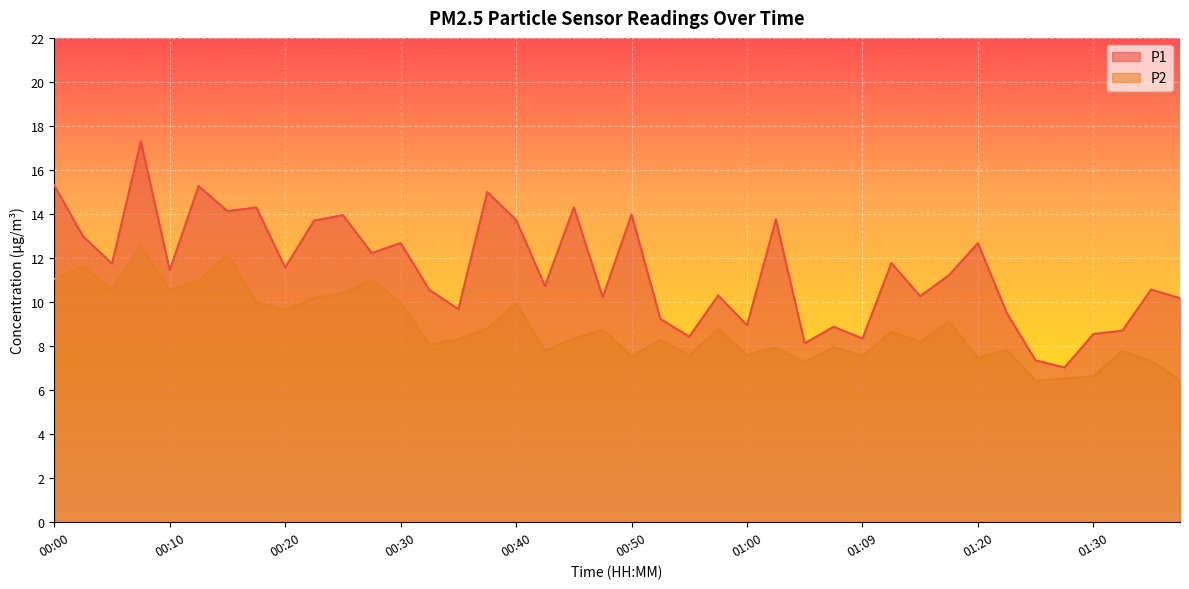

What is the label of the 29th point from the right?

00:28